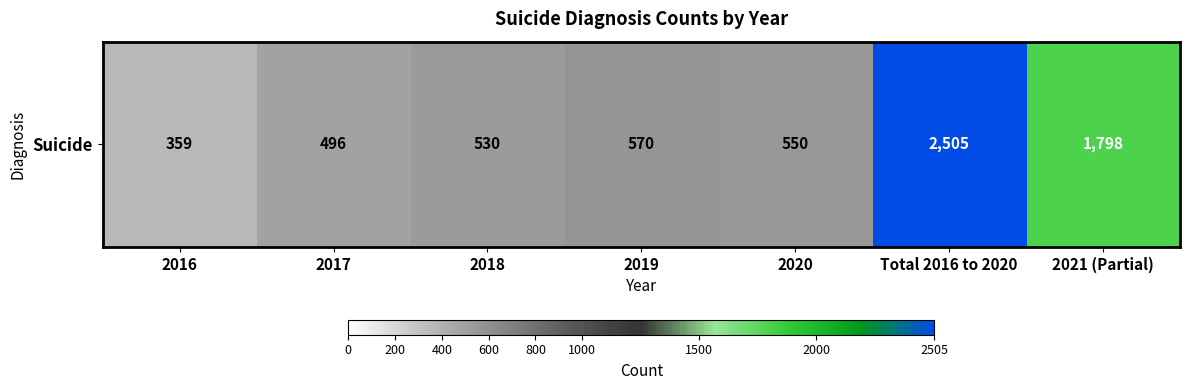

Which has a higher value, 2016 or Total 2016 to 2020?

Total 2016 to 2020